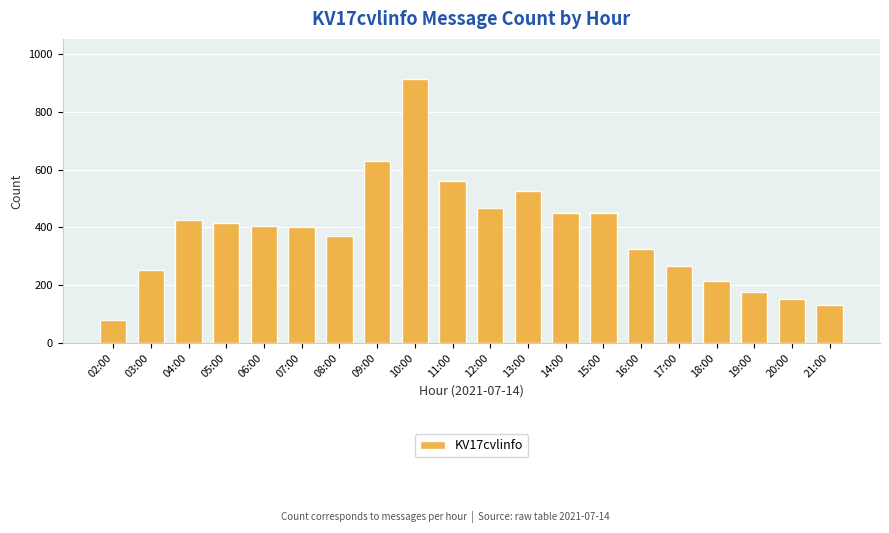

What is the average value?

381